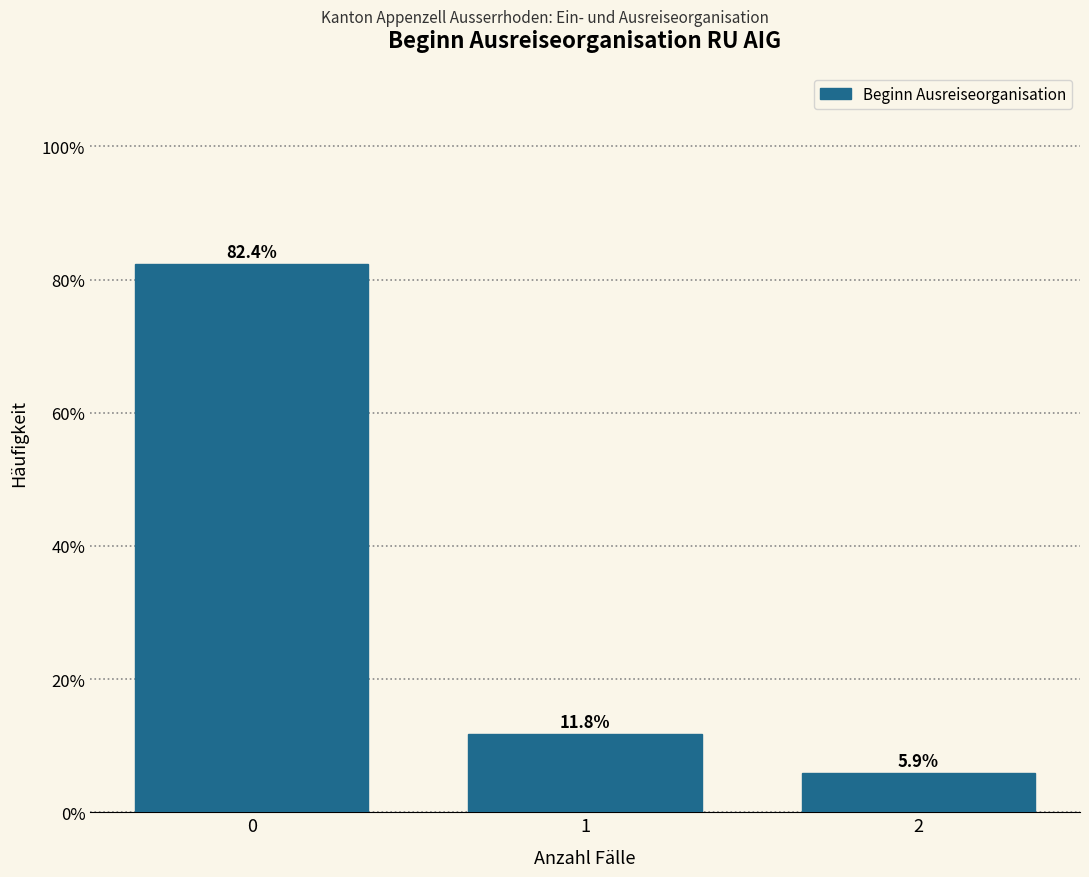

Reading left to right, extract all data points from this chart.

0=82.4	1=11.8	2=5.9